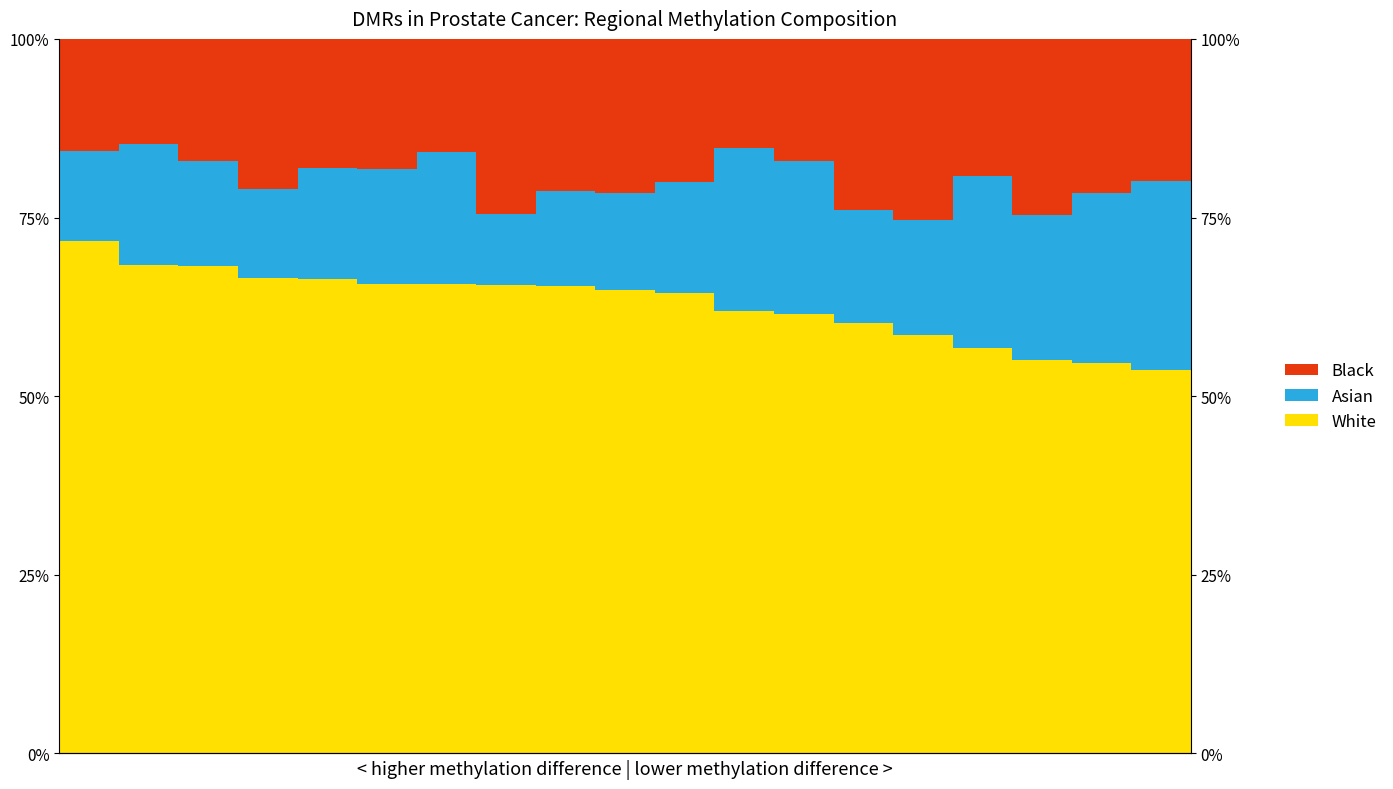

The Asian series shows 0.2 at 5. True or false?

True